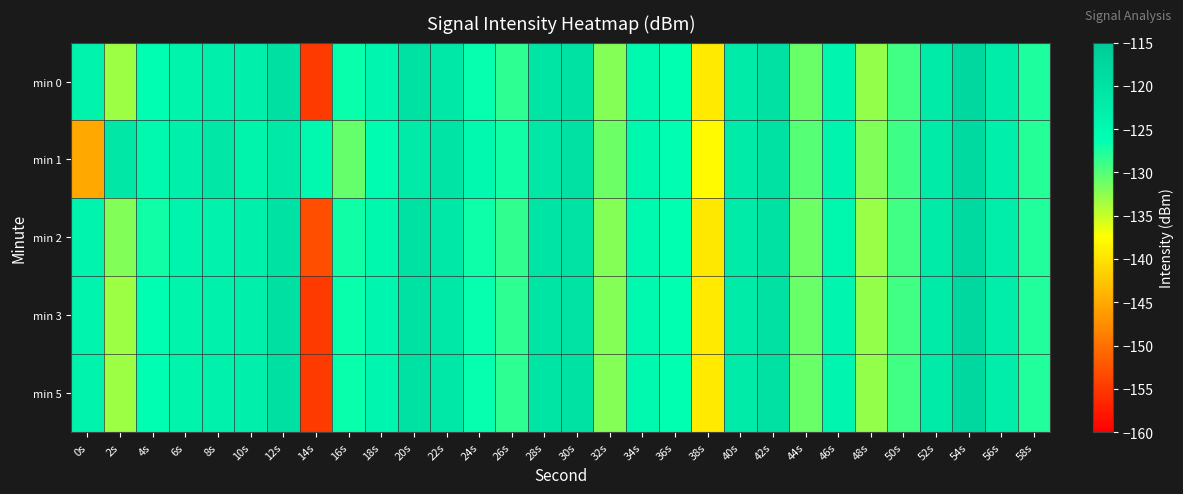

Reading left to right, transcribe all the data shown in this chart.

min 0: 0s=-123.7	2s=-133.1	4s=-126.1	6s=-123.8	8s=-123.2	10s=-123.1	12s=-119.6	14s=-154.8	16s=-126.7	18s=-124.4	20s=-119.9	22s=-121.4	24s=-126.6	26s=-128.3	28s=-120.4	30s=-120.1	32s=-132.1	34s=-124.9	36s=-126.3	38s=-139.3	40s=-121.7	42s=-119.8	44s=-130.9	46s=-124.4	48s=-132.9	50s=-129.1	52s=-121.9	54s=-117.8	56s=-122.5	58s=-127.7
min 1: 0s=-145.2	2s=-121.1	4s=-125.0	6s=-123.2	8s=-121.1	10s=-123.9	12s=-121.6	14s=-125.0	16s=-130.7	18s=-125.8	20s=-122.0	22s=-120.5	24s=-125.0	26s=-127.0	28s=-121.0	30s=-119.8	32s=-131.0	34s=-124.5	36s=-126.0	38s=-138.0	40s=-122.0	42s=-120.0	44s=-130.0	46s=-124.0	48s=-132.0	50s=-129.0	52s=-122.0	54s=-118.0	56s=-123.0	58s=-128.0
min 2: 0s=-124.0	2s=-132.0	4s=-127.0	6s=-124.0	8s=-123.5	10s=-123.2	12s=-120.0	14s=-153.0	16s=-127.0	18s=-124.5	20s=-120.0	22s=-121.5	24s=-126.8	26s=-128.5	28s=-120.5	30s=-120.2	32s=-132.2	34s=-125.0	36s=-126.4	38s=-139.5	40s=-122.0	42s=-120.0	44s=-131.0	46s=-124.5	48s=-133.0	50s=-129.2	52s=-122.0	54s=-118.0	56s=-122.7	58s=-127.8
min 3: 0s=-124.1	2s=-133.2	4s=-126.2	6s=-123.9	8s=-123.3	10s=-123.2	12s=-119.7	14s=-154.8	16s=-126.8	18s=-124.5	20s=-120.0	22s=-121.4	24s=-126.6	26s=-128.3	28s=-120.4	30s=-120.1	32s=-132.1	34s=-124.9	36s=-126.3	38s=-139.4	40s=-121.8	42s=-119.8	44s=-131.0	46s=-124.5	48s=-132.9	50s=-129.1	52s=-122.0	54s=-117.9	56s=-122.6	58s=-127.7
min 5: 0s=-123.8	2s=-133.2	4s=-126.2	6s=-123.9	8s=-123.3	10s=-123.2	12s=-119.7	14s=-154.8	16s=-126.8	18s=-124.4	20s=-120.0	22s=-121.4	24s=-126.6	26s=-128.3	28s=-120.4	30s=-120.1	32s=-132.1	34s=-124.9	36s=-126.3	38s=-139.4	40s=-121.8	42s=-119.8	44s=-131.0	46s=-124.4	48s=-132.9	50s=-129.1	52s=-122.0	54s=-117.9	56s=-122.6	58s=-127.7